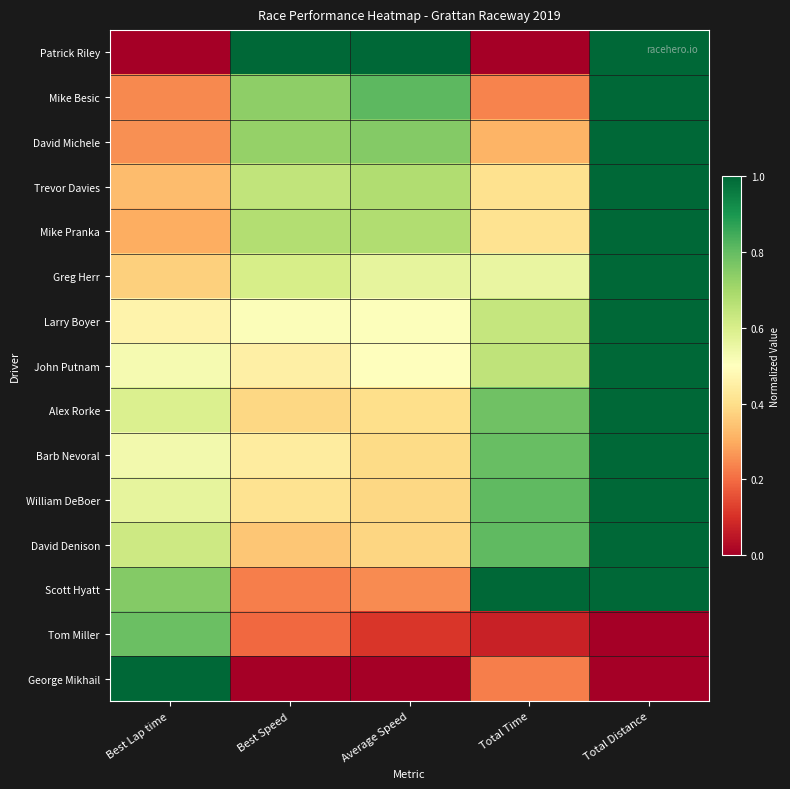

At which category is the sum across all series the highest?

Total Distance